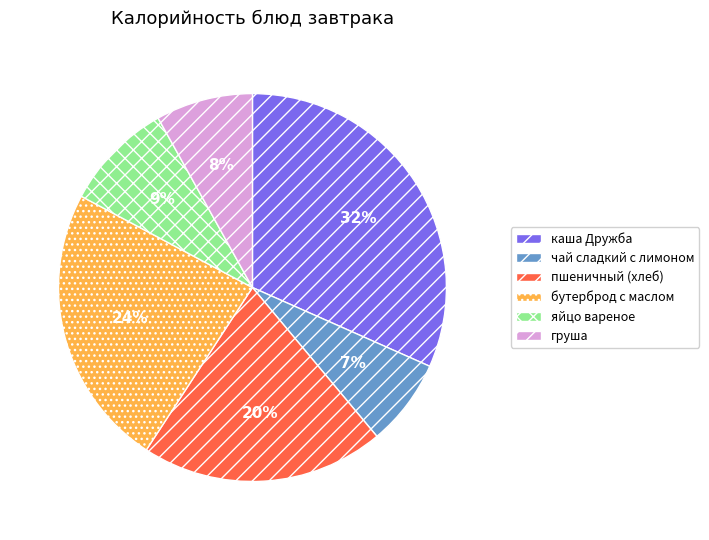

To the nearest percent, what is the average slice percentage?

17%